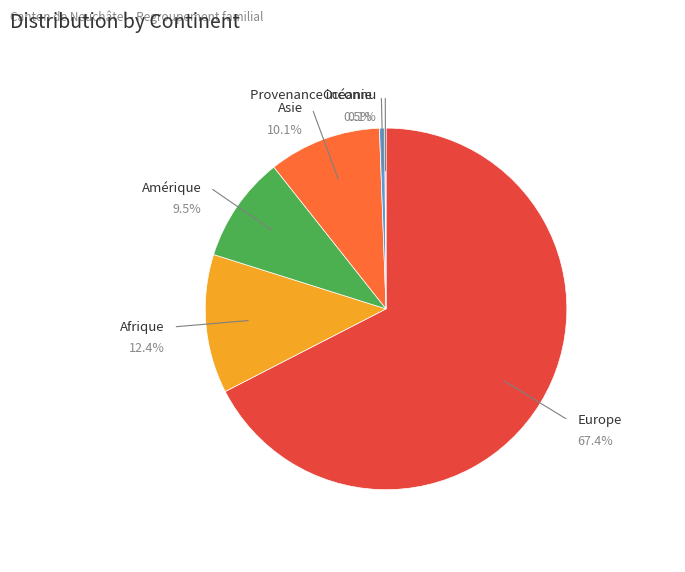

What is the change in value from Afrique to Provenance inconnu?

-105